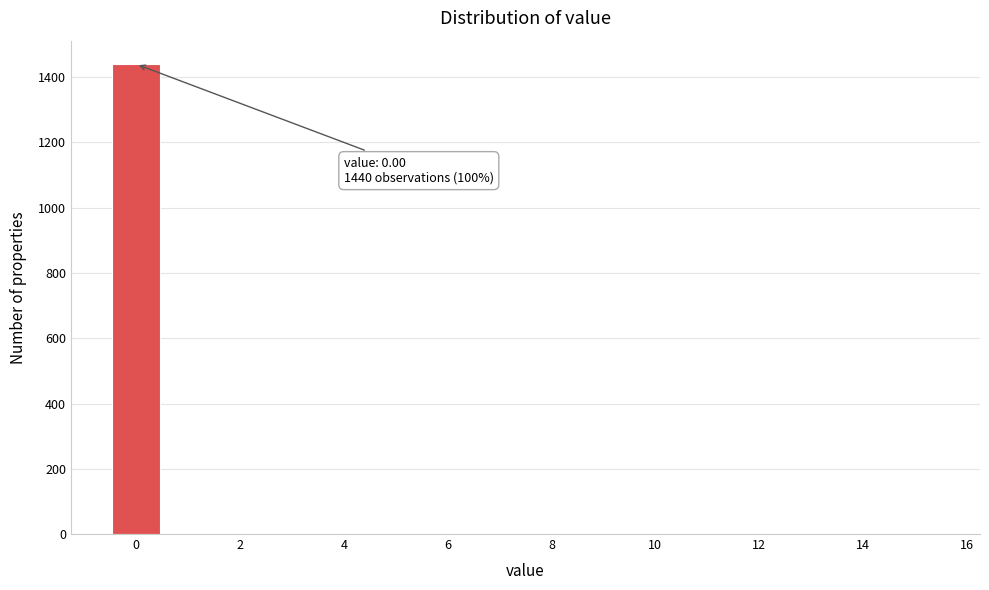

Over which range of the x-axis is the bar tallest?

-0.5 to 0.5